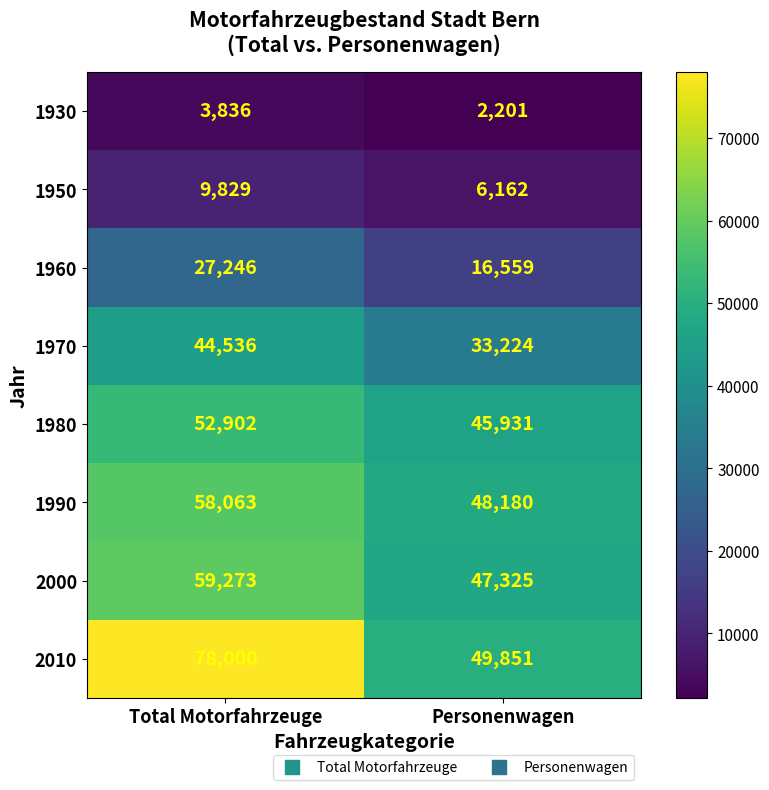

What is the smallest value displayed?

2201